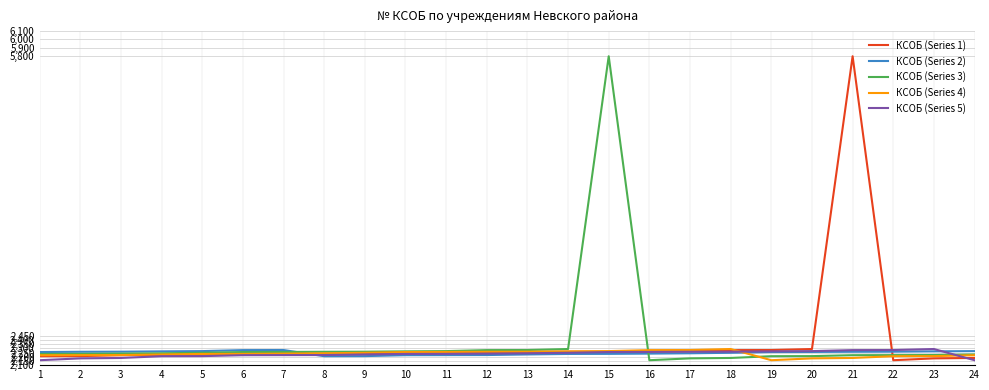

How many lines are shown in the chart?

5